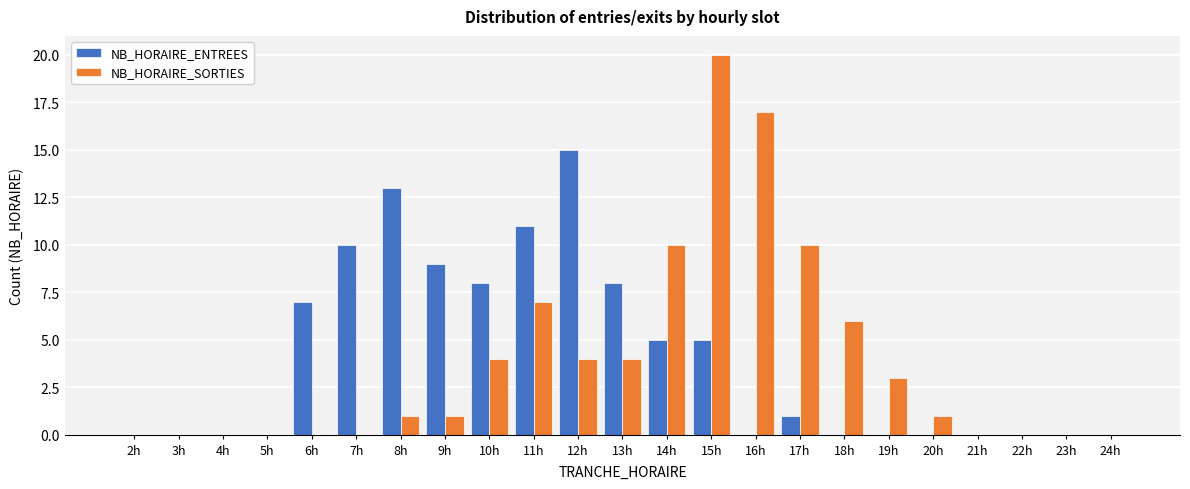

What is the greatest value displayed?

20